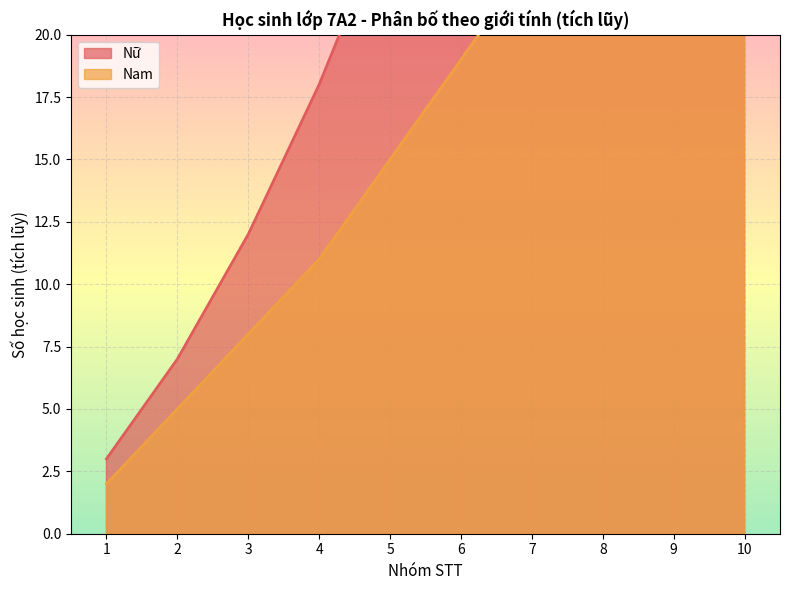

Which has a higher value, 9 or 4?

9